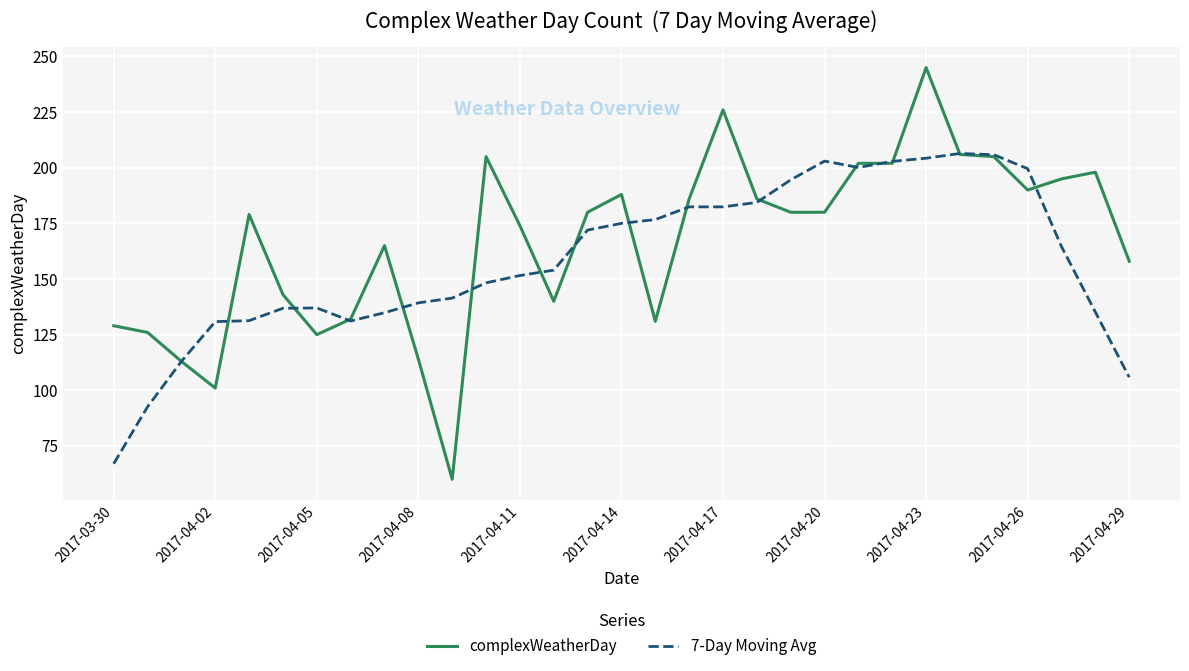

What is the minimum value shown in the chart?

60.0